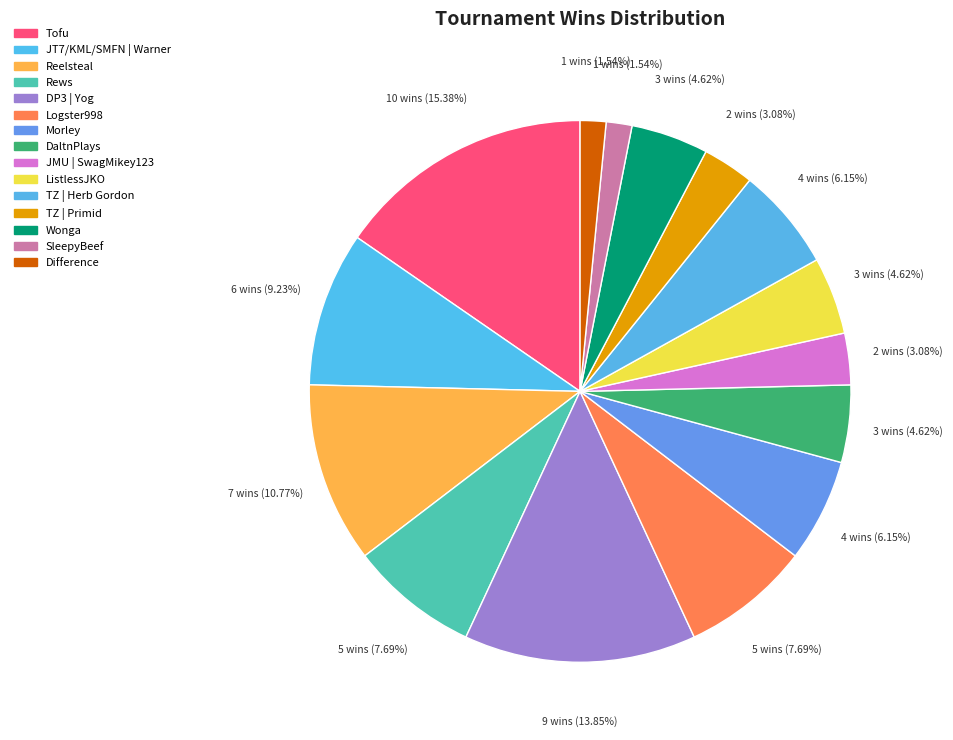

Is it true that DaltnPlays is 5% of the pie?

True